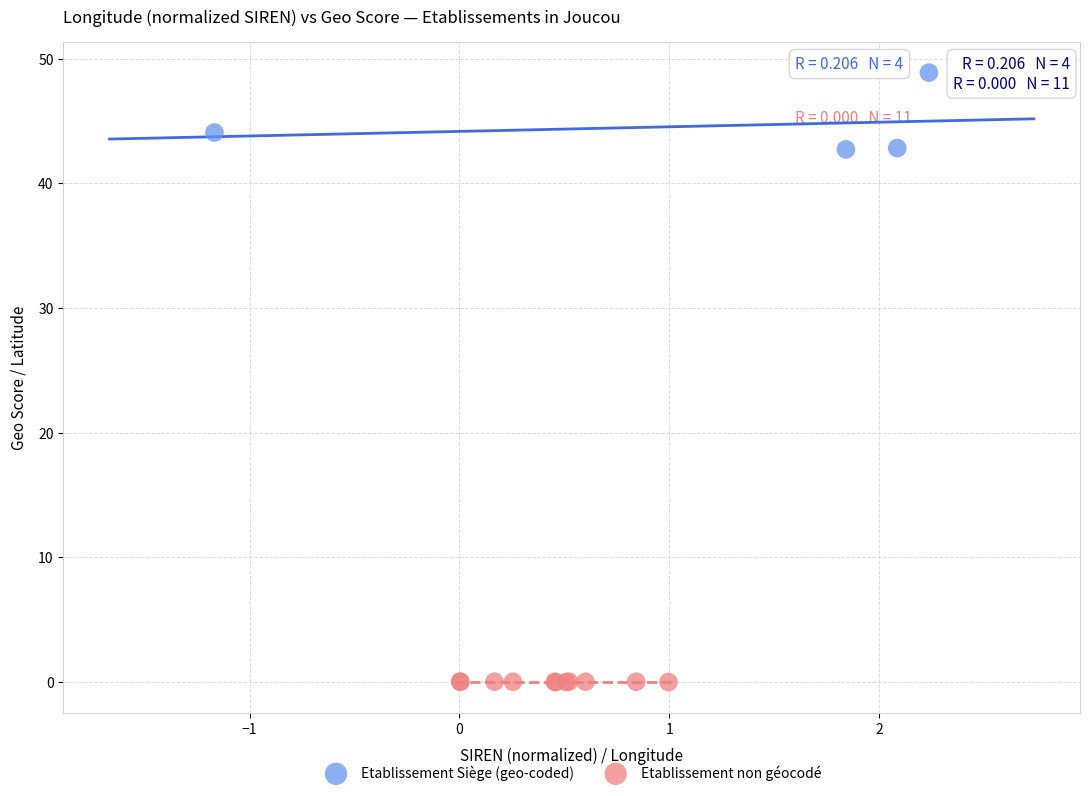

Which series contains the lowest Y value?

Etablissement non géocodé